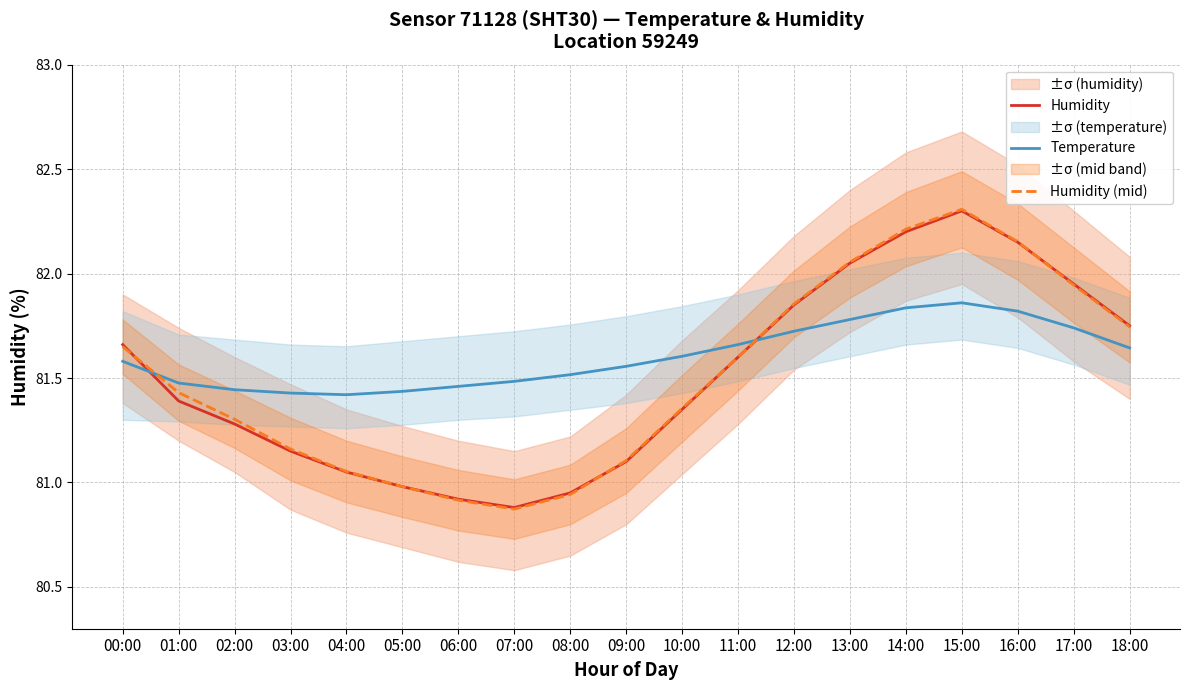

What are all the series names shown in the legend?

Humidity, Temperature, Humidity (mid)